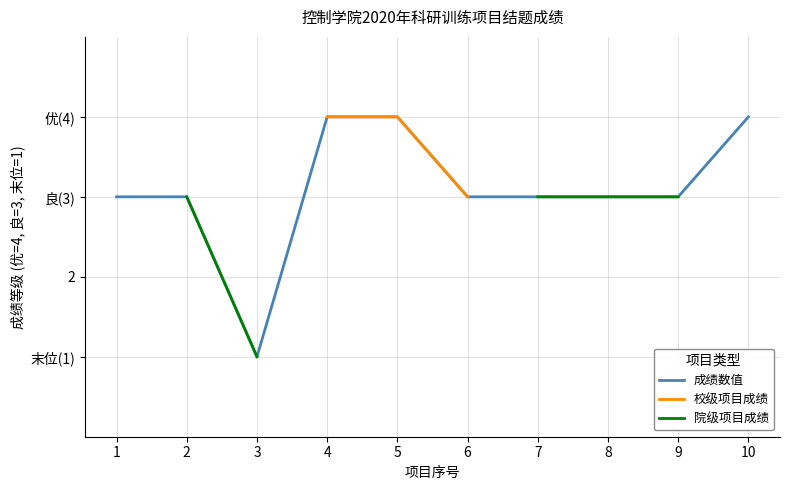

True or false: 成绩数值 has a value of 3.0 at 8.

True